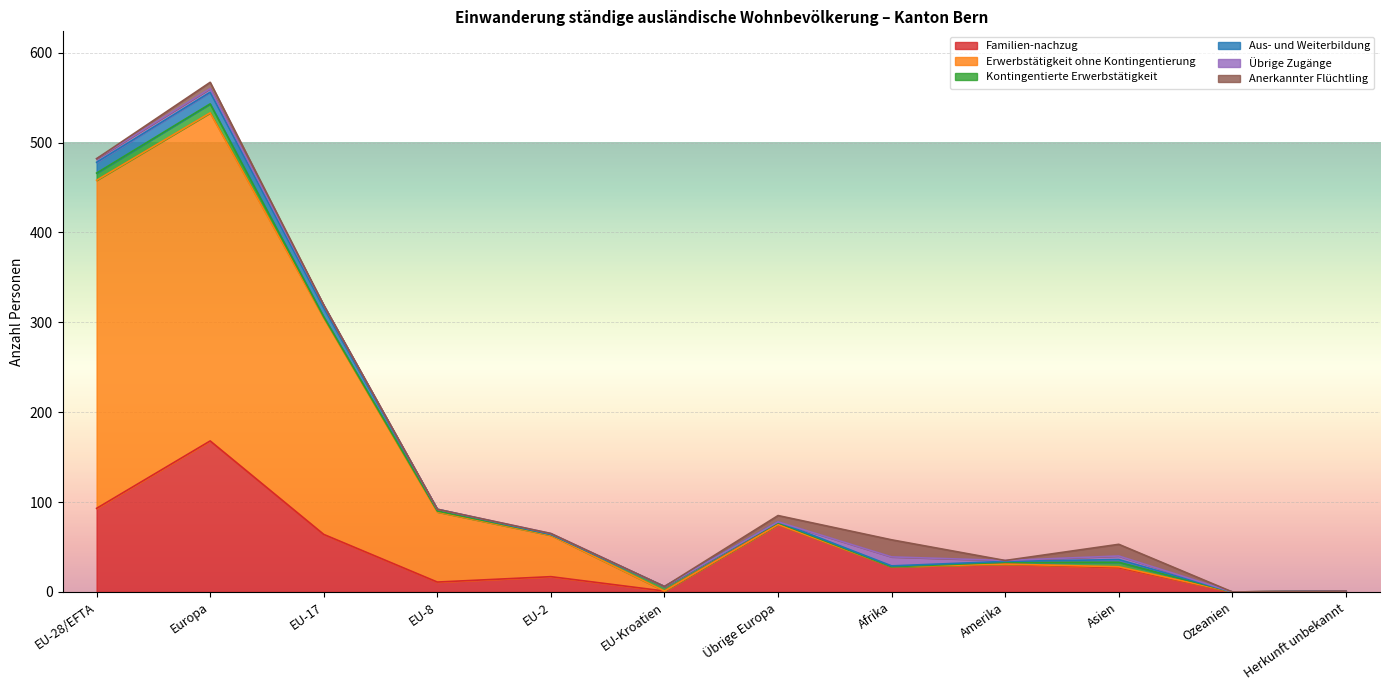

What is the difference between the maximum and minimum values in the Aus- und Weiterbildung series?

13